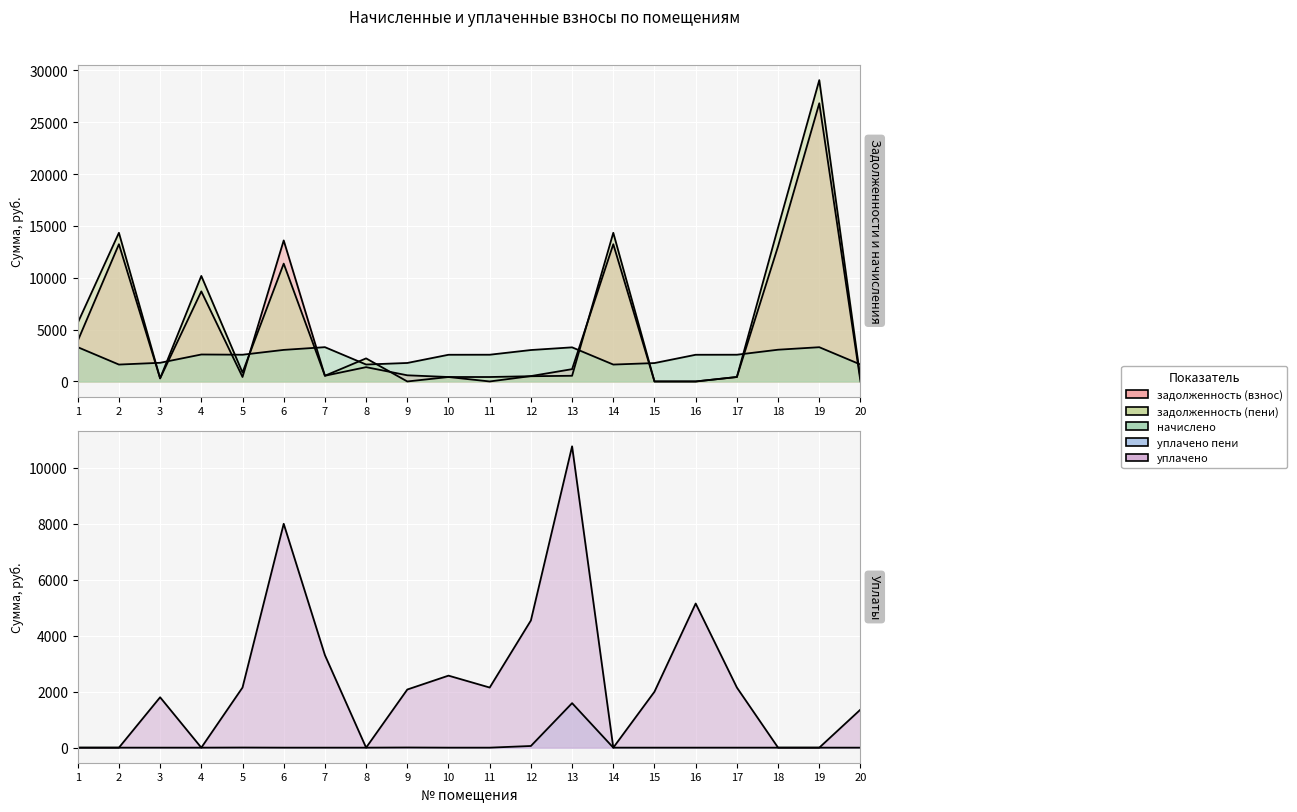

Between 13 and 15, which series saw the biggest shift?

уплачено